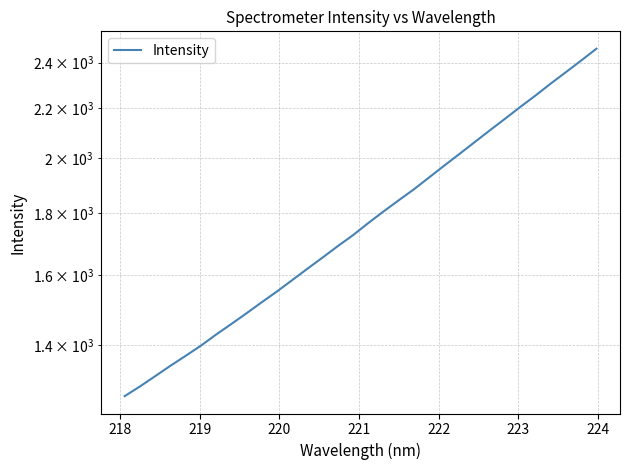

Reading right to left, list all the values displayed in this chart.

2464.2	2409.4	2356.8	2306.0	2254.2	2205.5	2156.7	2109.5	2062.6	2016.6	1972.2	1928.0	1884.8	1845.8	1806.8	1767.3	1727.2	1691.4	1654.9	1619.9	1585.1	1551.2	1519.7	1488.0	1457.8	1428.8	1398.8	1372.0	1346.2	1319.8	1294.2	1270.6